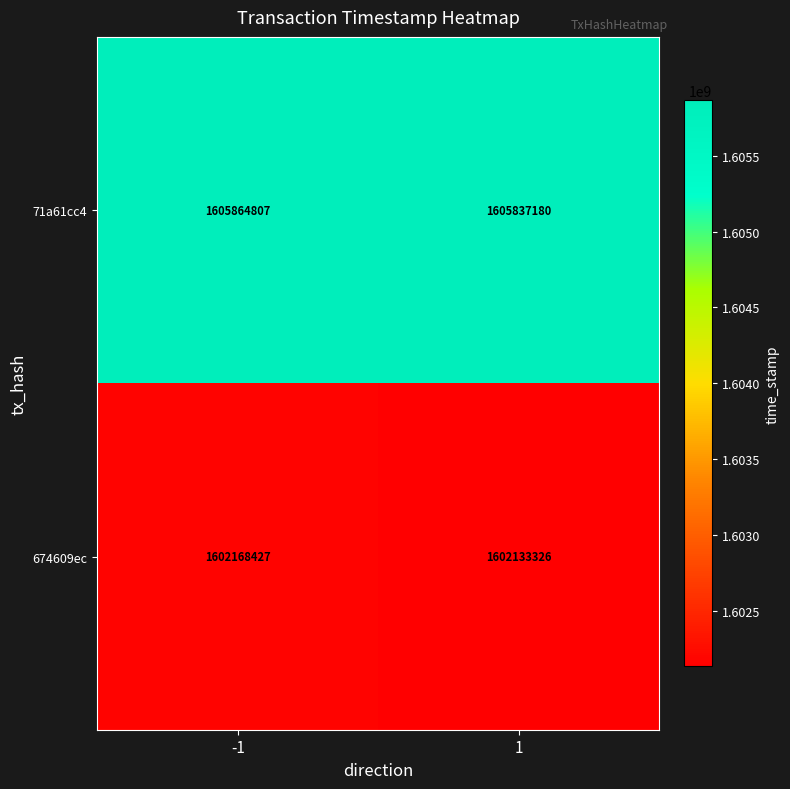

Rank the series by their maximum value, from lowest to highest.

674609ec, 71a61cc4